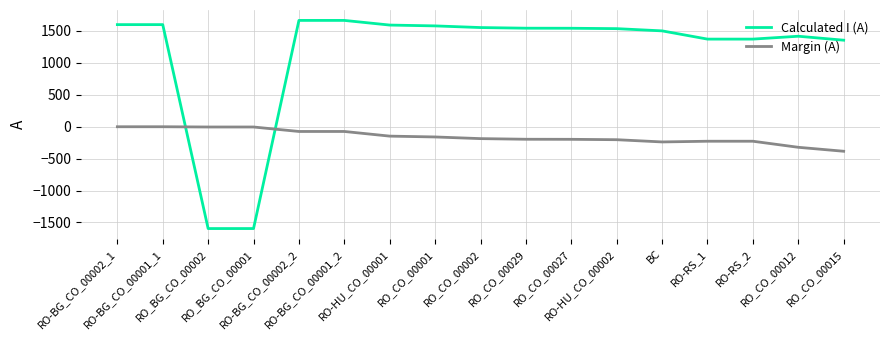

Which series changed the most between RO-BG_CO_00002_1 and RO-HU_CO_00002?

Margin (A)